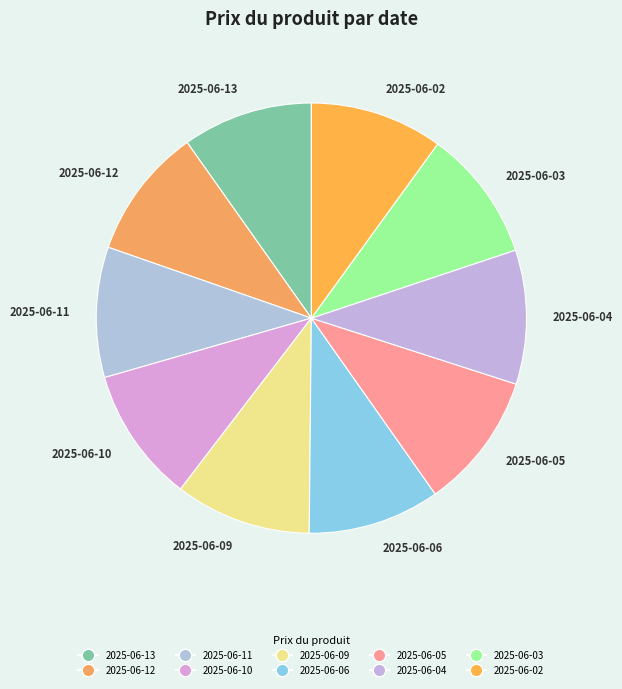

Is there a majority slice in this chart?

No